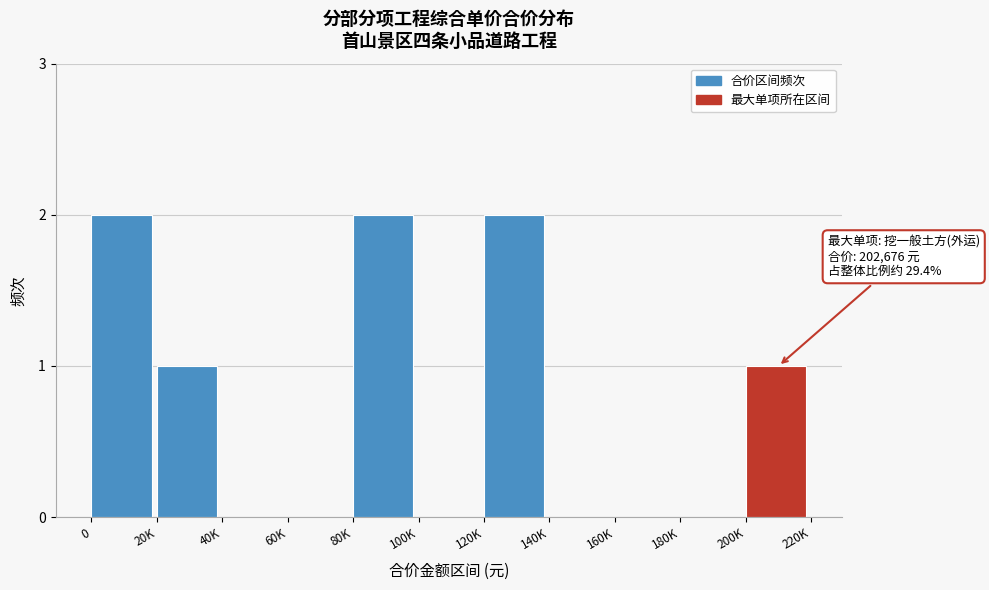

Reading right to left, extract all data points from this chart.

200K=1	180K=0	160K=0	140K=0	120K=2	100K=0	80K=2	60K=0	40K=0	20K=1	0=2